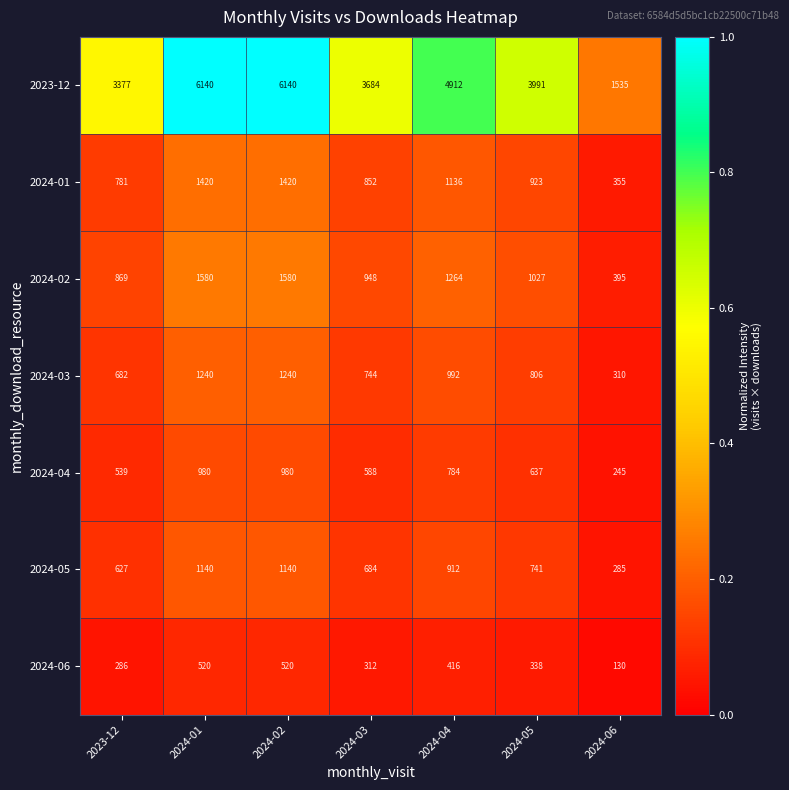

What is the greatest value displayed?

6140